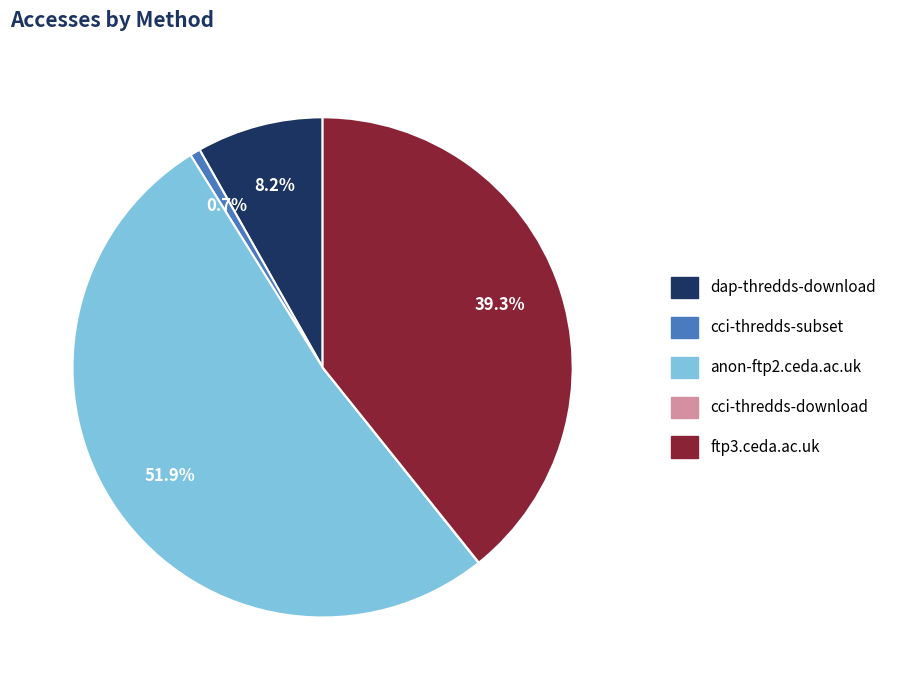

Which category has the biggest portion of the pie?

anon-ftp2.ceda.ac.uk